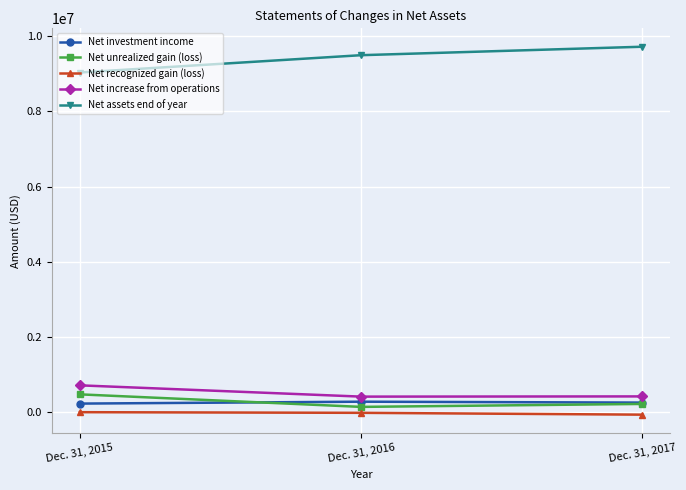

At how many categories does at least one series exceed 5610358?

3